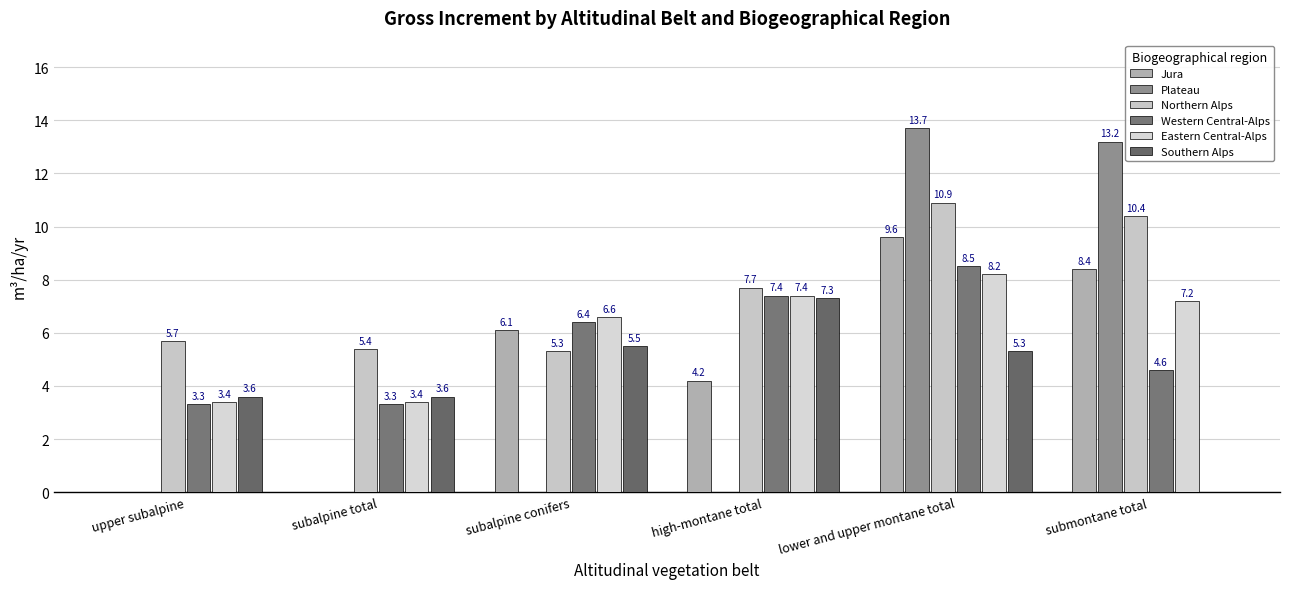

Reading right to left, transcribe all the data shown in this chart.

Jura: submontane total=8.4	lower and upper montane total=9.6	high-montane total=4.2	subalpine conifers=6.1	subalpine total=0.0	upper subalpine=0.0
Plateau: submontane total=13.2	lower and upper montane total=13.7	high-montane total=0.0	subalpine conifers=0.0	subalpine total=0.0	upper subalpine=0.0
Northern Alps: submontane total=10.4	lower and upper montane total=10.9	high-montane total=7.7	subalpine conifers=5.3	subalpine total=5.4	upper subalpine=5.7
Western Central-Alps: submontane total=4.6	lower and upper montane total=8.5	high-montane total=7.4	subalpine conifers=6.4	subalpine total=3.3	upper subalpine=3.3
Eastern Central-Alps: submontane total=7.2	lower and upper montane total=8.2	high-montane total=7.4	subalpine conifers=6.6	subalpine total=3.4	upper subalpine=3.4
Southern Alps: submontane total=0.0	lower and upper montane total=5.3	high-montane total=7.3	subalpine conifers=5.5	subalpine total=3.6	upper subalpine=3.6